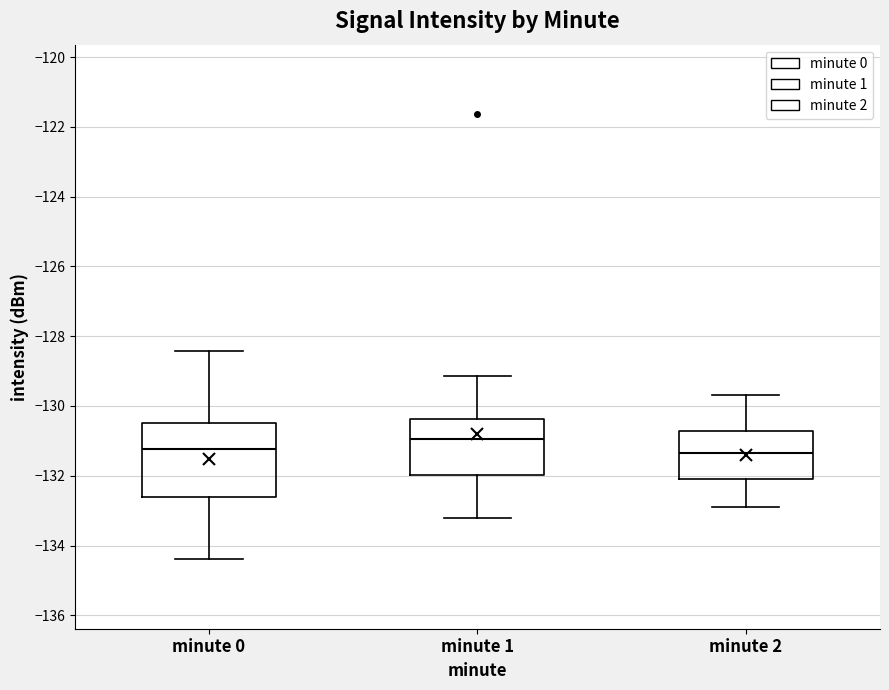

Reading left to right, read every box against the y-axis: the position of its median line, the range the box covers, and the ends of its whiskers. The values are not printed on the chart, so give them approximately, as read against the axis.

minute 0: median -131.2, box -132.6 to -130.4, whiskers -134.4 to -128.4
minute 1: median -131.0, box -132.0 to -130.4, whiskers -133.2 to -129.2
minute 2: median -131.4, box -132.0 to -130.8, whiskers -132.8 to -129.6